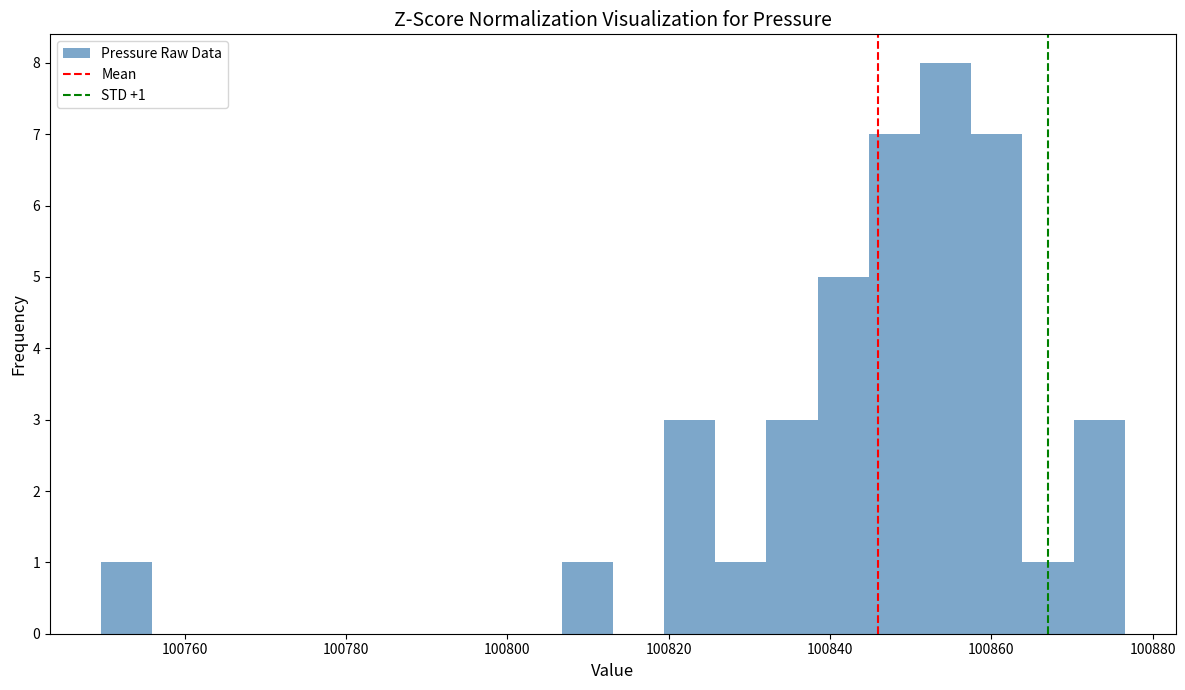

Read against the x-axis, roughly where is the centre of the tallest bar?

100854